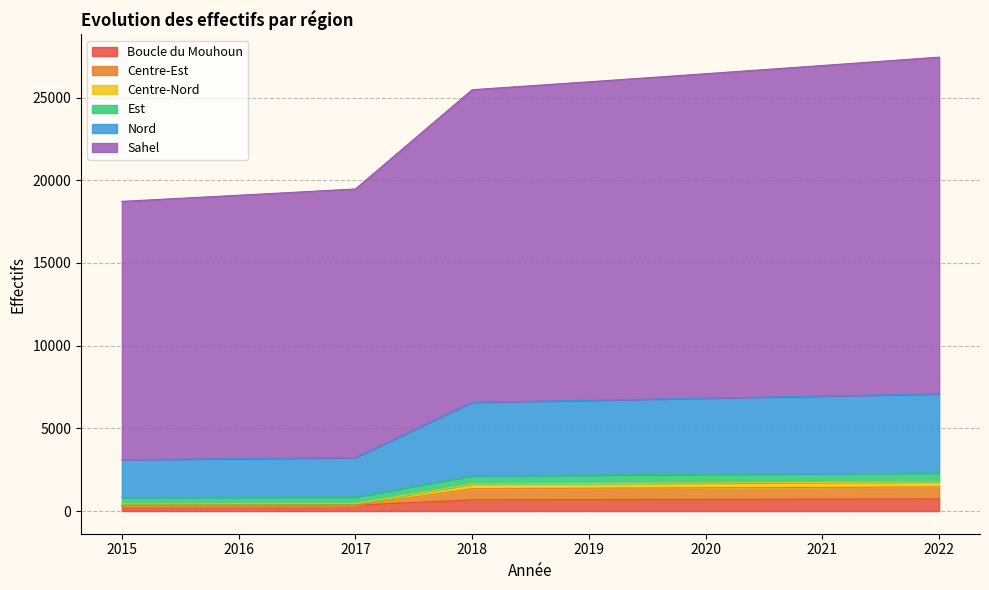

What is the maximum value shown in the chart?

27449